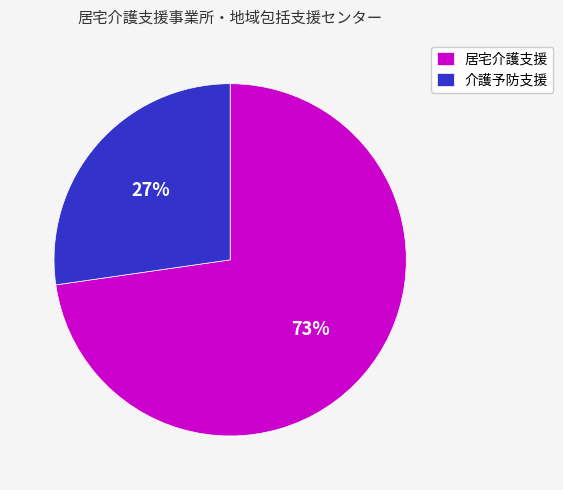

Count the number of slices in the pie.

2